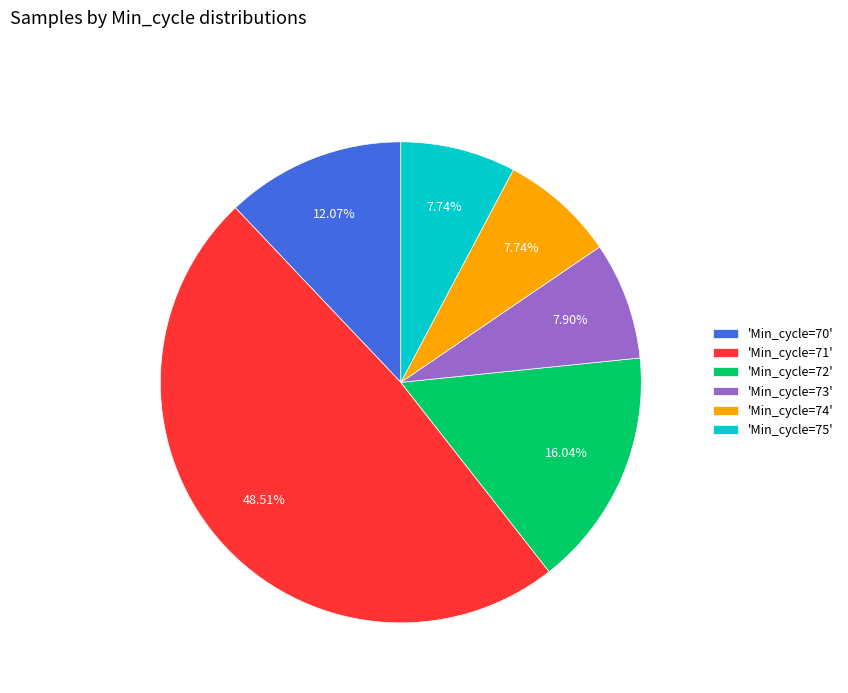

Which has a higher value, 'Min_cycle=73' or 'Min_cycle=70'?

'Min_cycle=70'